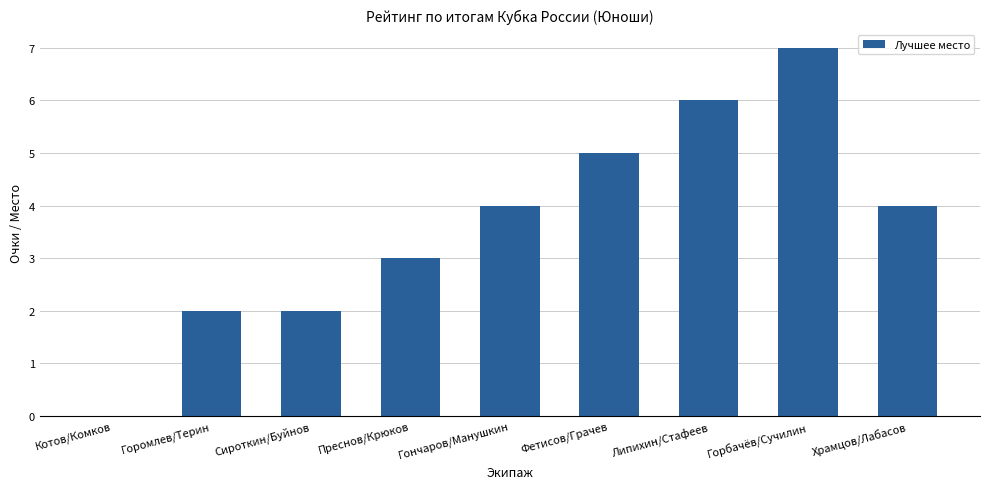

What is the maximum value shown in the chart?

7